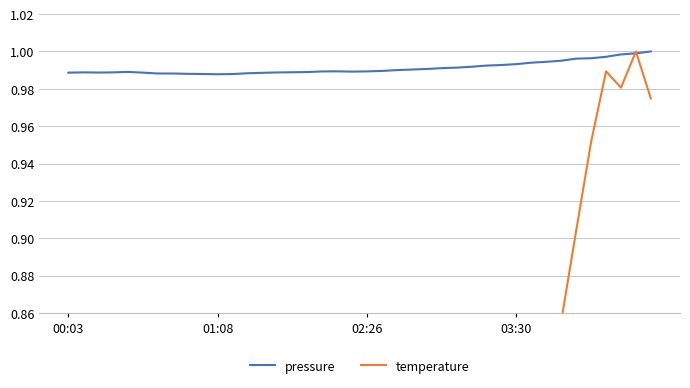

What is the smallest value displayed?

0.5